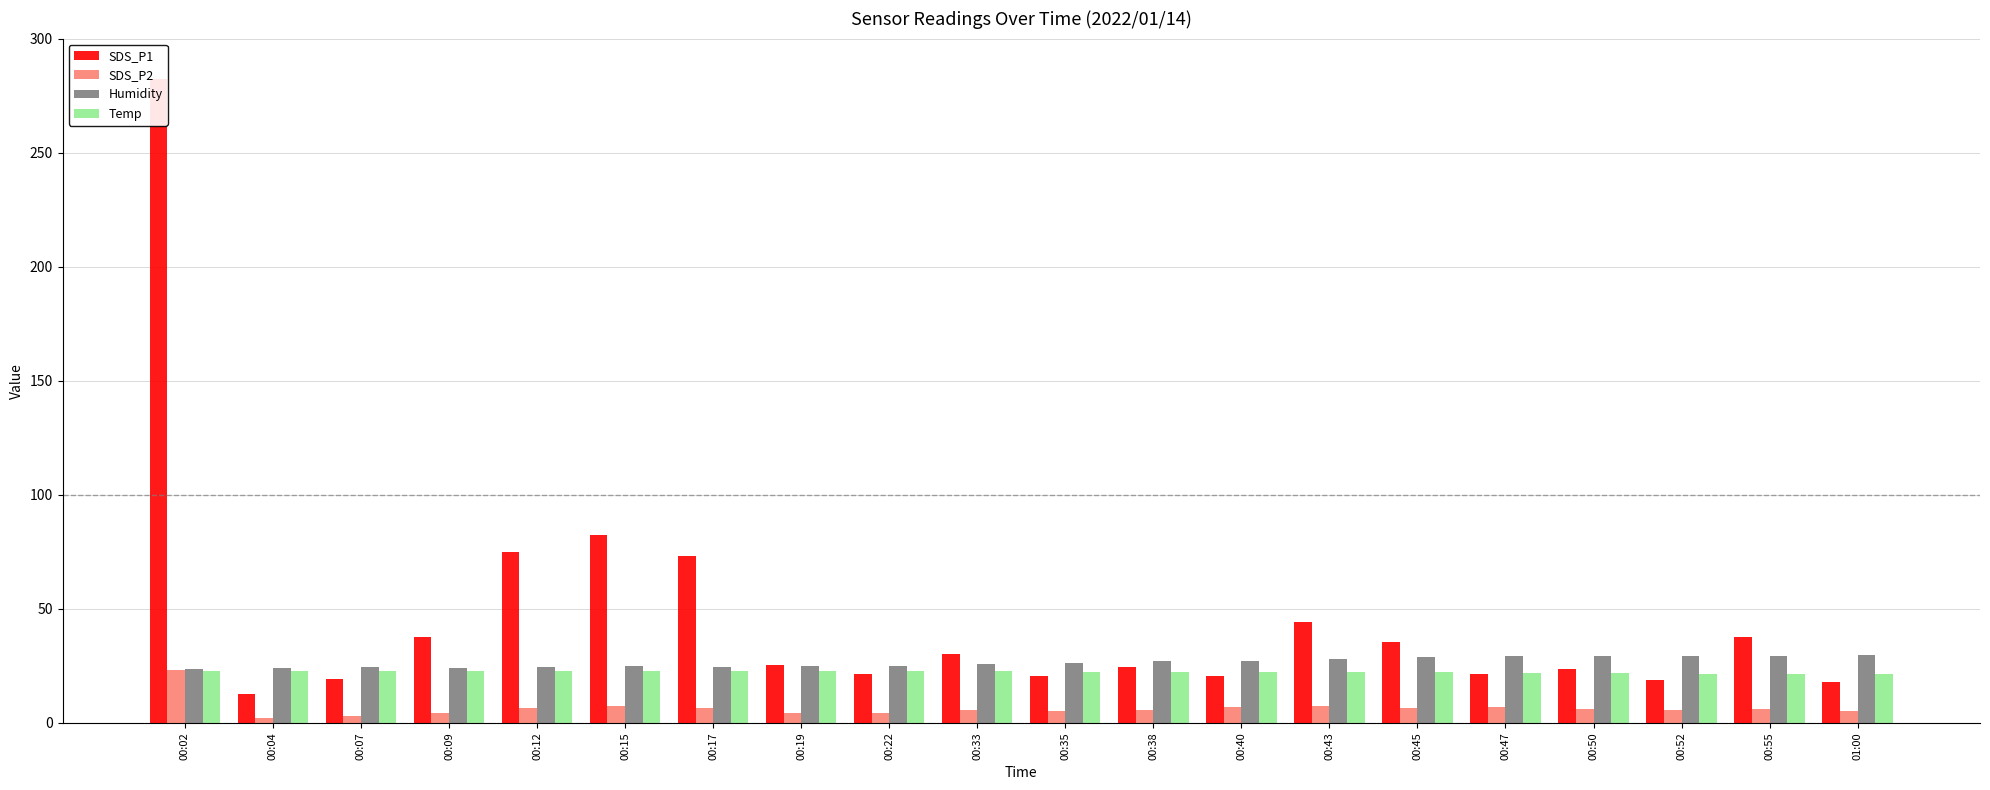

What is the sum of the SDS_P1 values at 00:15 and 00:17?

155.5